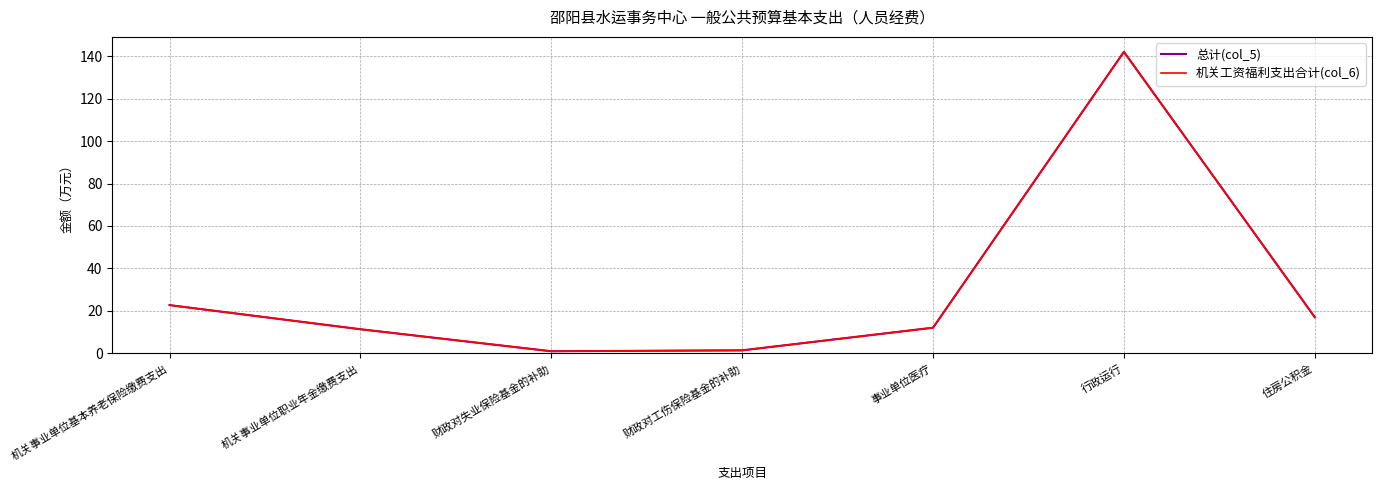

True or false: 总计(col_5) and 机关工资福利支出合计(col_6) cross at least once.

False